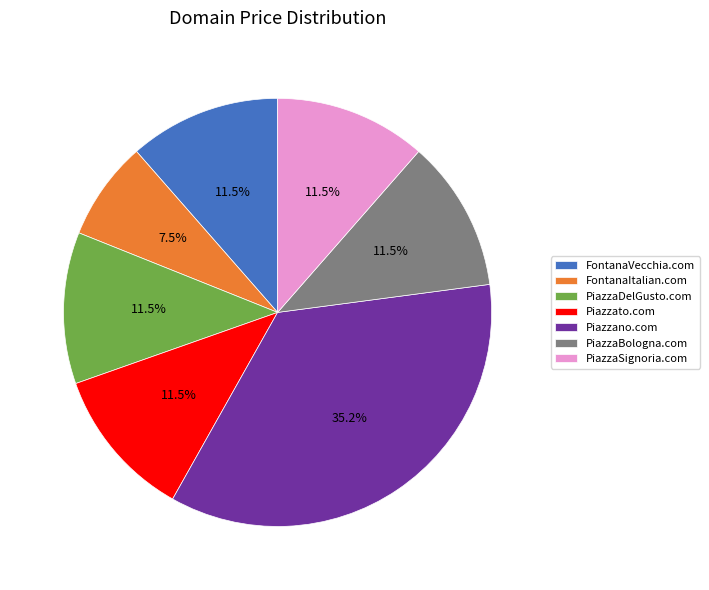

Do FontanaItalian.com and FontanaVecchia.com together represent more than half of the pie?

No